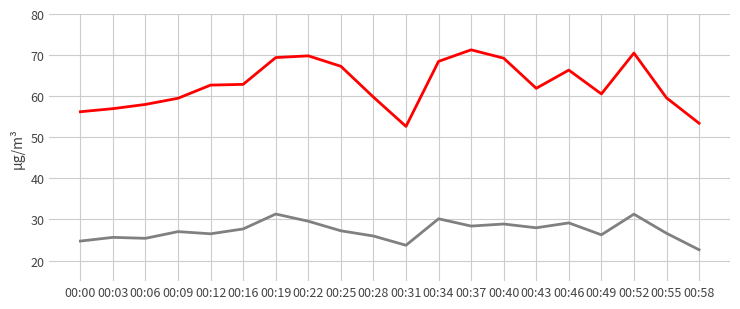

What is the smallest value displayed?

22.6